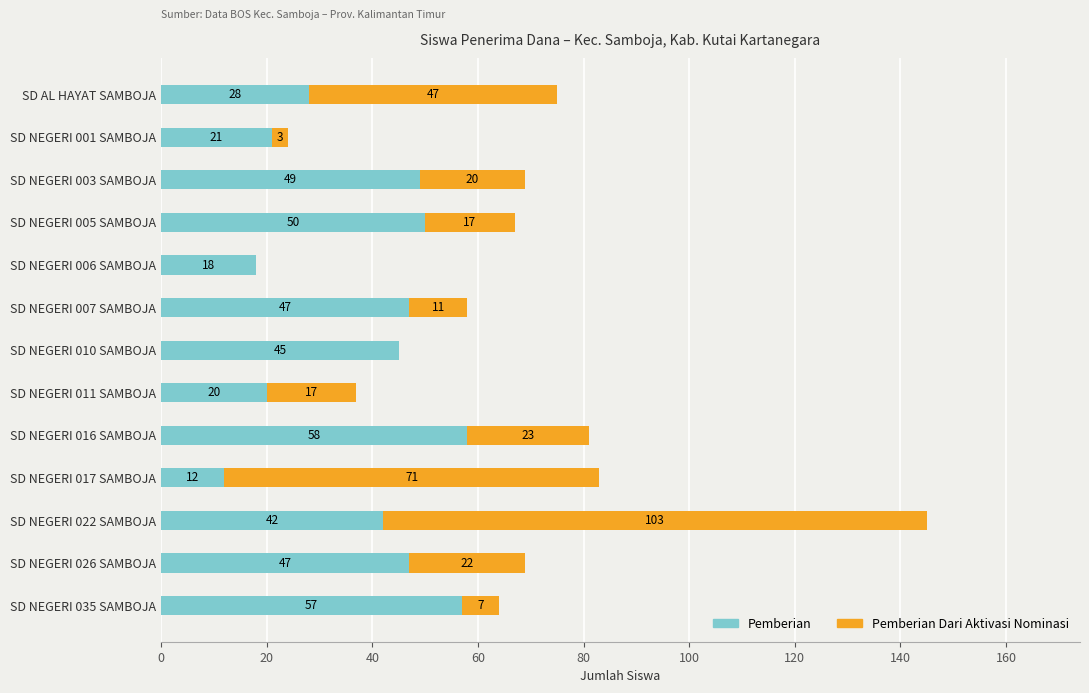

What are all the series names shown in the legend?

Pemberian, Pemberian Dari Aktivasi Nominasi